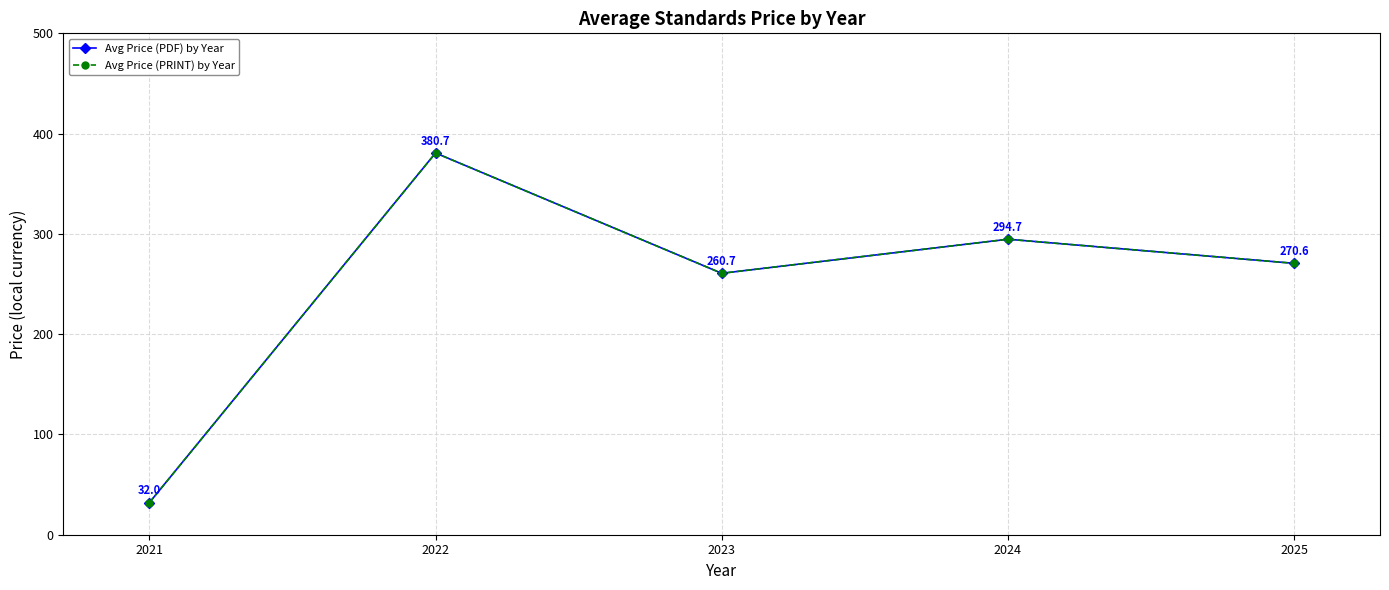

Where is Avg Price (PRINT) by Year nearest to the value 206?

2023